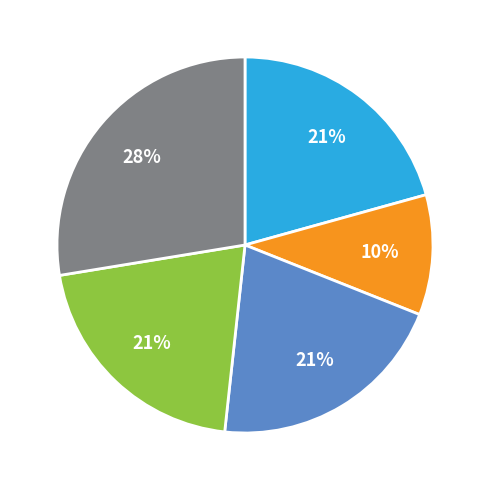

To the nearest percent, what is the average slice percentage?

20%